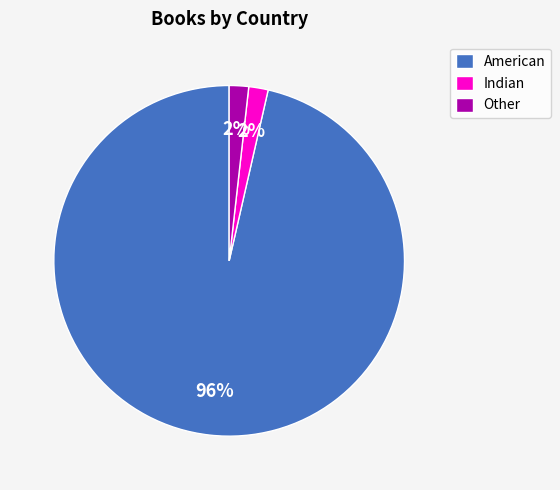

How many segments does this pie chart have?

3